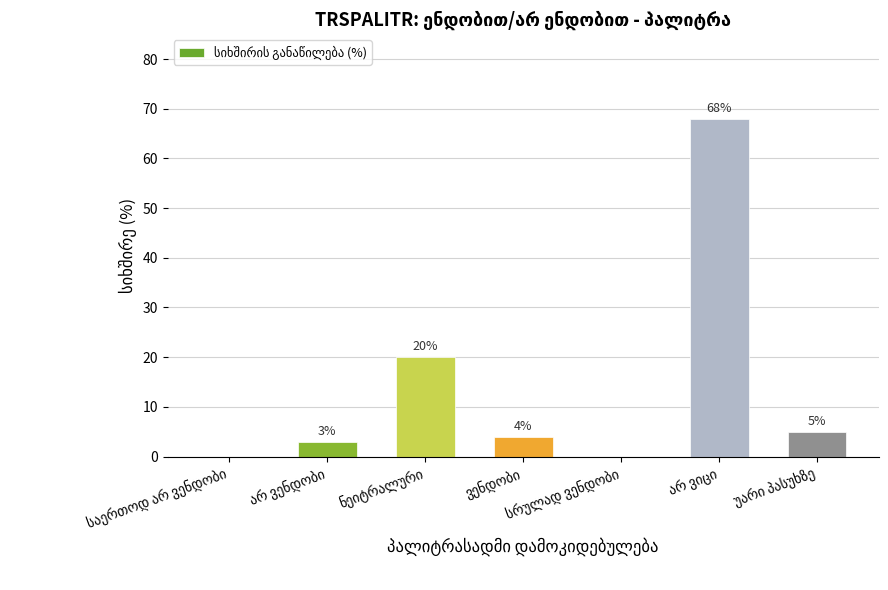

What is the maximum value shown in the chart?

68